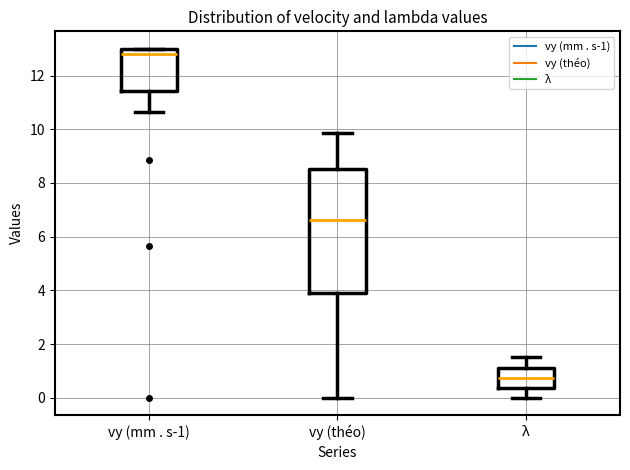

Reading left to right, transcribe this box plot: for each box, give where its median line is, the range the box spans, and where its two whiskers end, as read against the y-axis. The values are not printed on the chart, so give them approximately, as read against the axis.

vy (mm . s-1): median 12.8, box 11.4 to 13.0, whiskers 10.6 to 13.0
vy (théo): median 6.6, box 3.8 to 8.6, whiskers 0.0 to 9.8
λ: median 0.8, box 0.4 to 1.2, whiskers 0.0 to 1.6